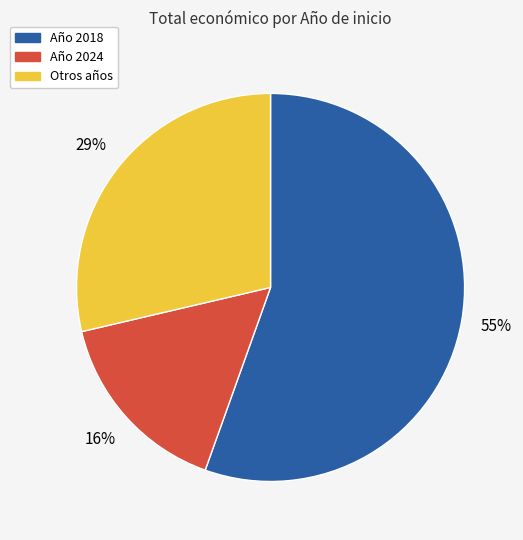

To the nearest percent, what is the average slice percentage?

33%